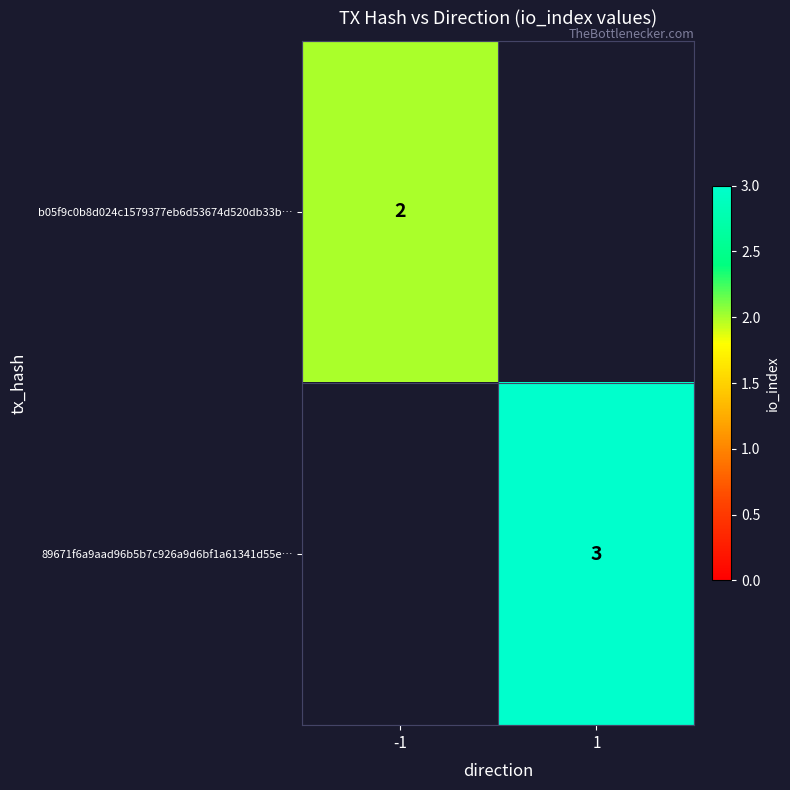

At which category does the chart reach its minimum across all series?

1